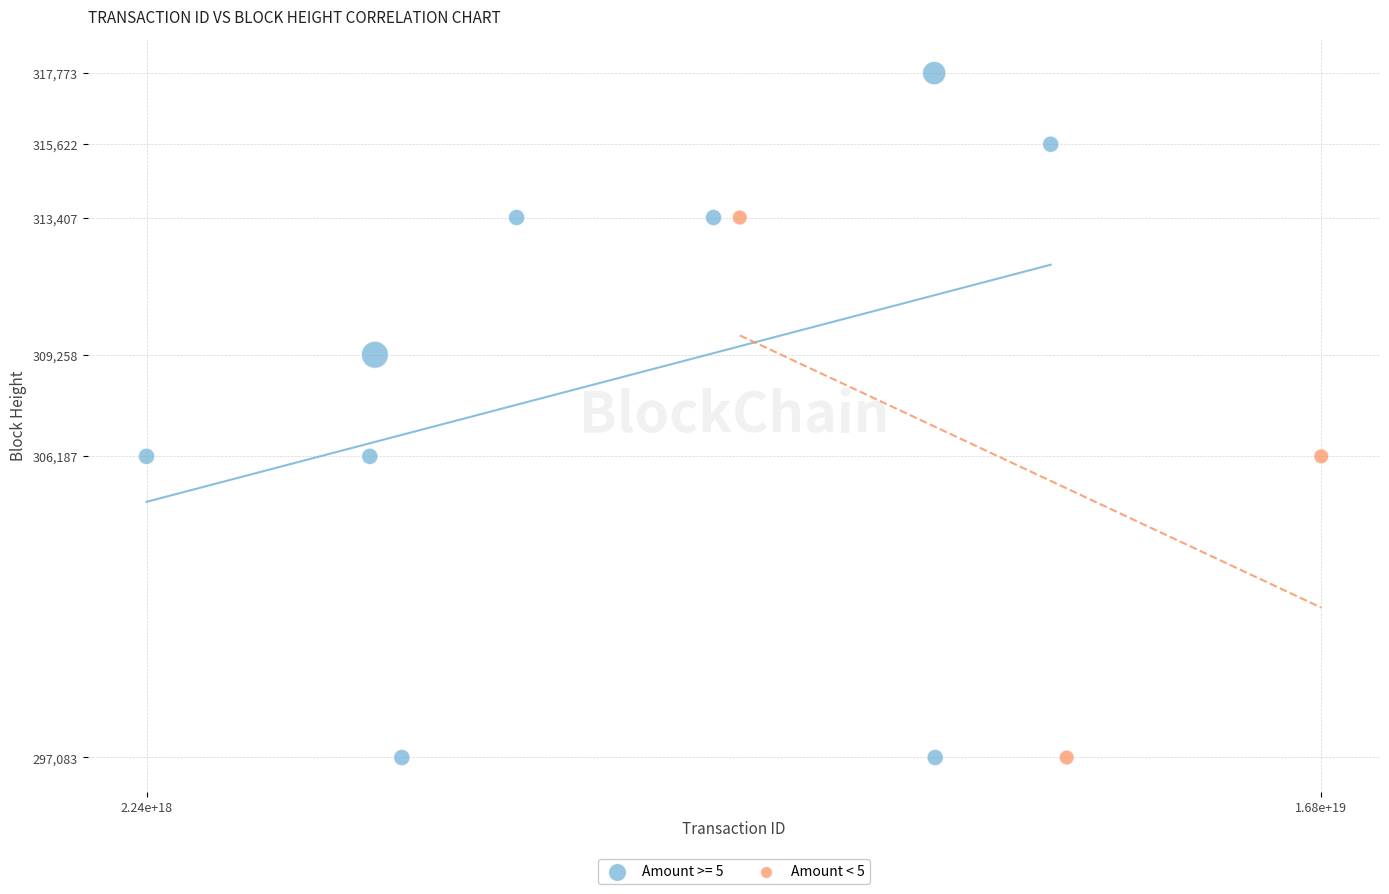

Which series has the largest Y range (max minus min)?

Amount >= 5